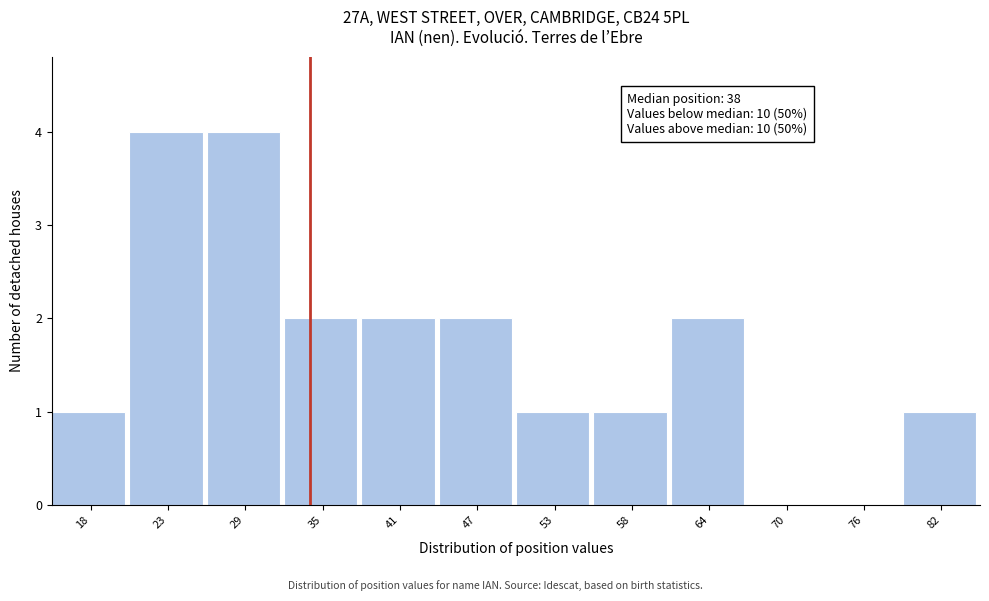

Reading left to right, transcribe all the data shown in this chart.

18=1	23=4	29=4	35=2	41=2	47=2	53=1	58=1	64=2	70=0	76=0	82=1